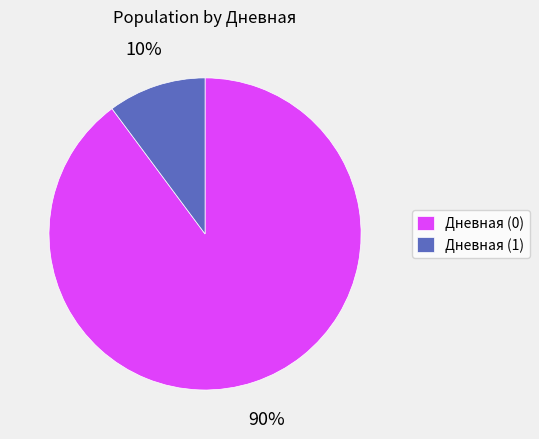

Does Дневная (1) represent more than half of the total?

No